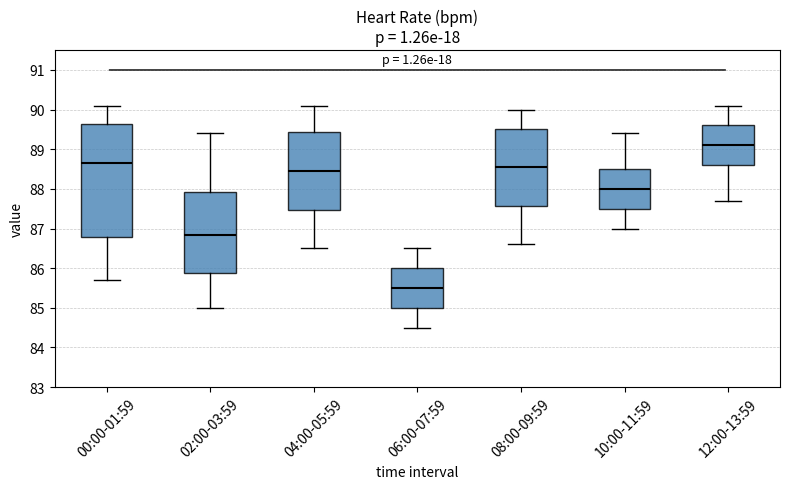

Reading left to right, read every box against the y-axis: the position of its median line, the range the box covers, and the ends of its whiskers. The values are not printed on the chart, so give them approximately, as read against the axis.

00:00-01:59: median 88.7, box 86.8 to 89.6, whiskers 85.7 to 90.1
02:00-03:59: median 86.9, box 85.9 to 87.9, whiskers 85.0 to 89.4
04:00-05:59: median 88.5, box 87.5 to 89.4, whiskers 86.5 to 90.1
06:00-07:59: median 85.5, box 85.0 to 86.0, whiskers 84.5 to 86.5
08:00-09:59: median 88.6, box 87.6 to 89.5, whiskers 86.6 to 90.0
10:00-11:59: median 88.0, box 87.5 to 88.5, whiskers 87.0 to 89.4
12:00-13:59: median 89.1, box 88.6 to 89.6, whiskers 87.7 to 90.1